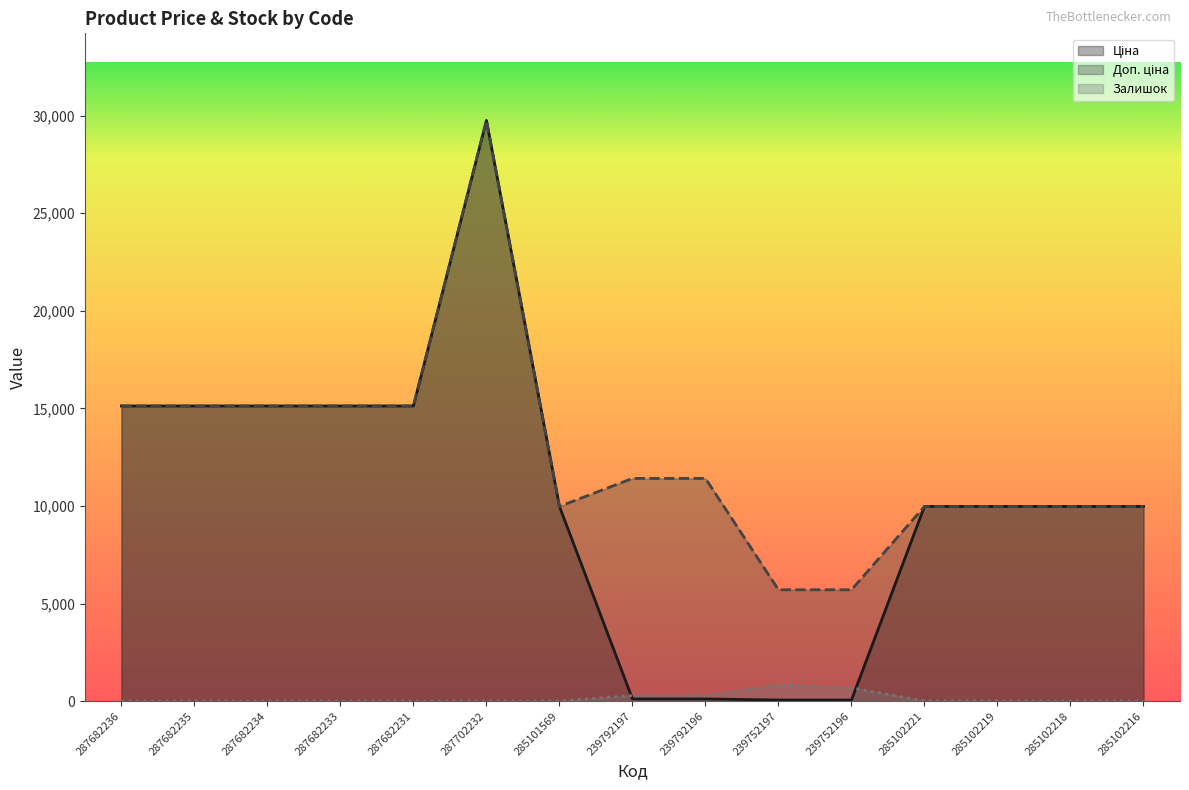

The Залишок series shows 290.0 at 239792196. True or false?

True